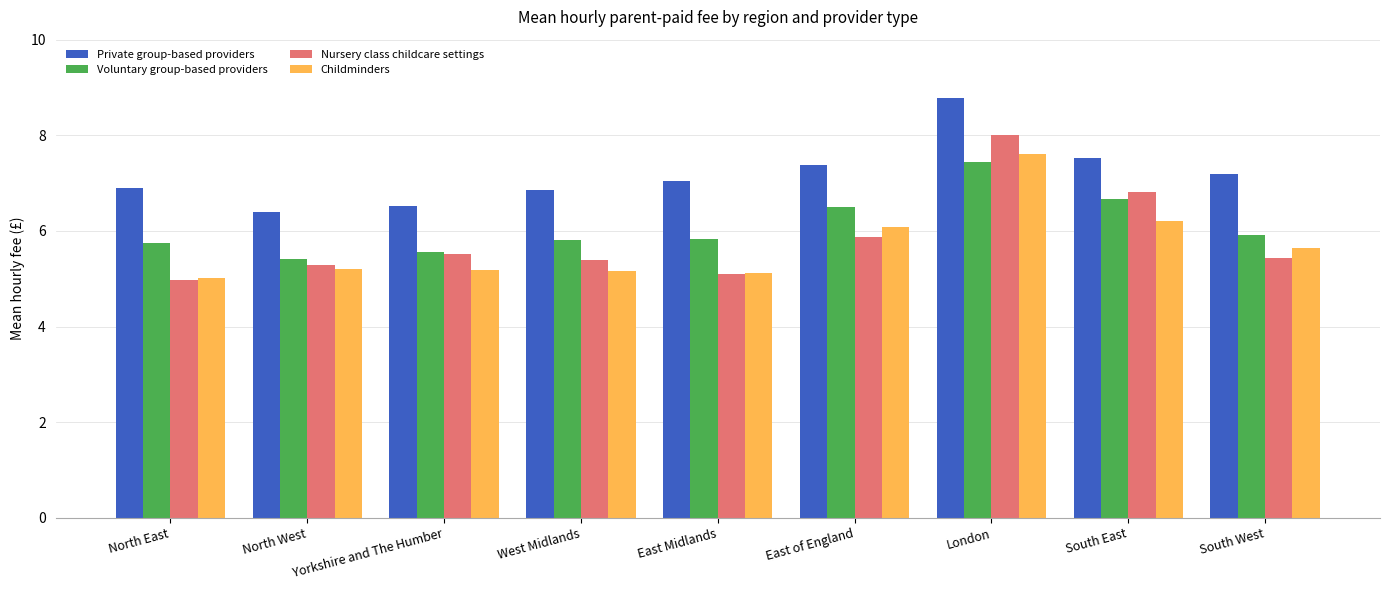

Which series has the widest spread of values?

Nursery class childcare settings